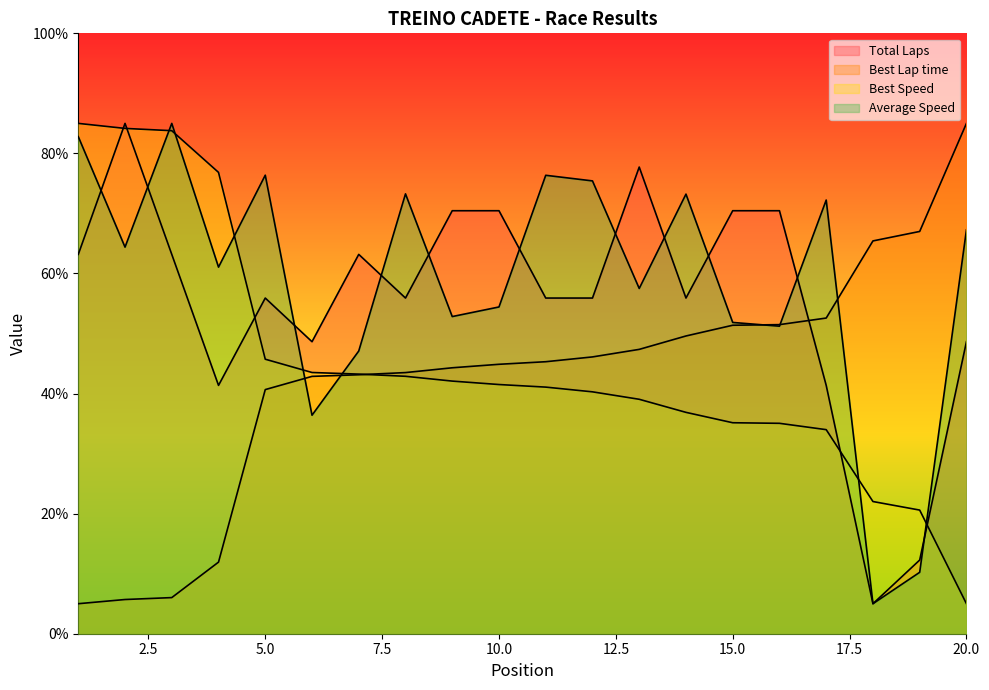

What is the value of the Best Speed point at the 10th from the left?

41.5